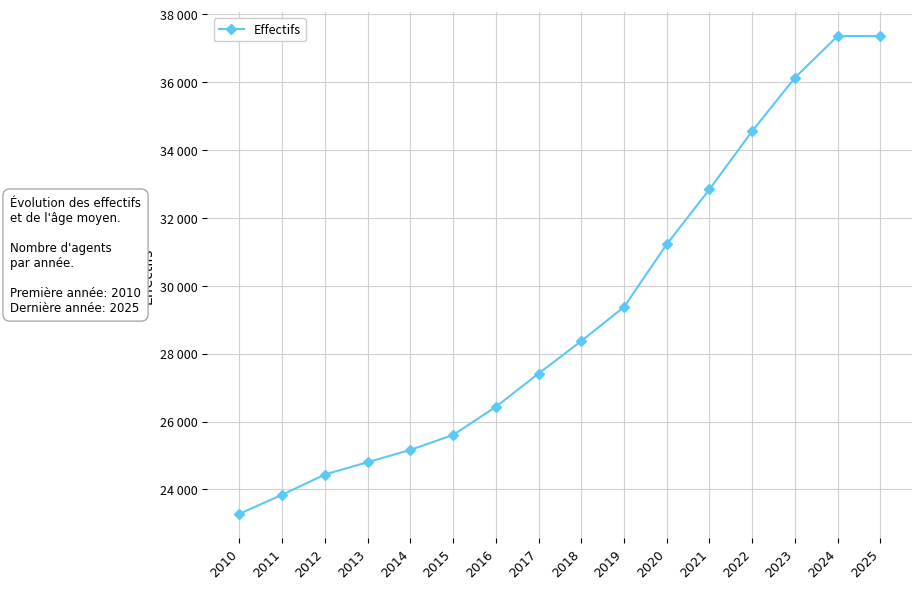

Which label corresponds to the smallest value in the chart?

2010